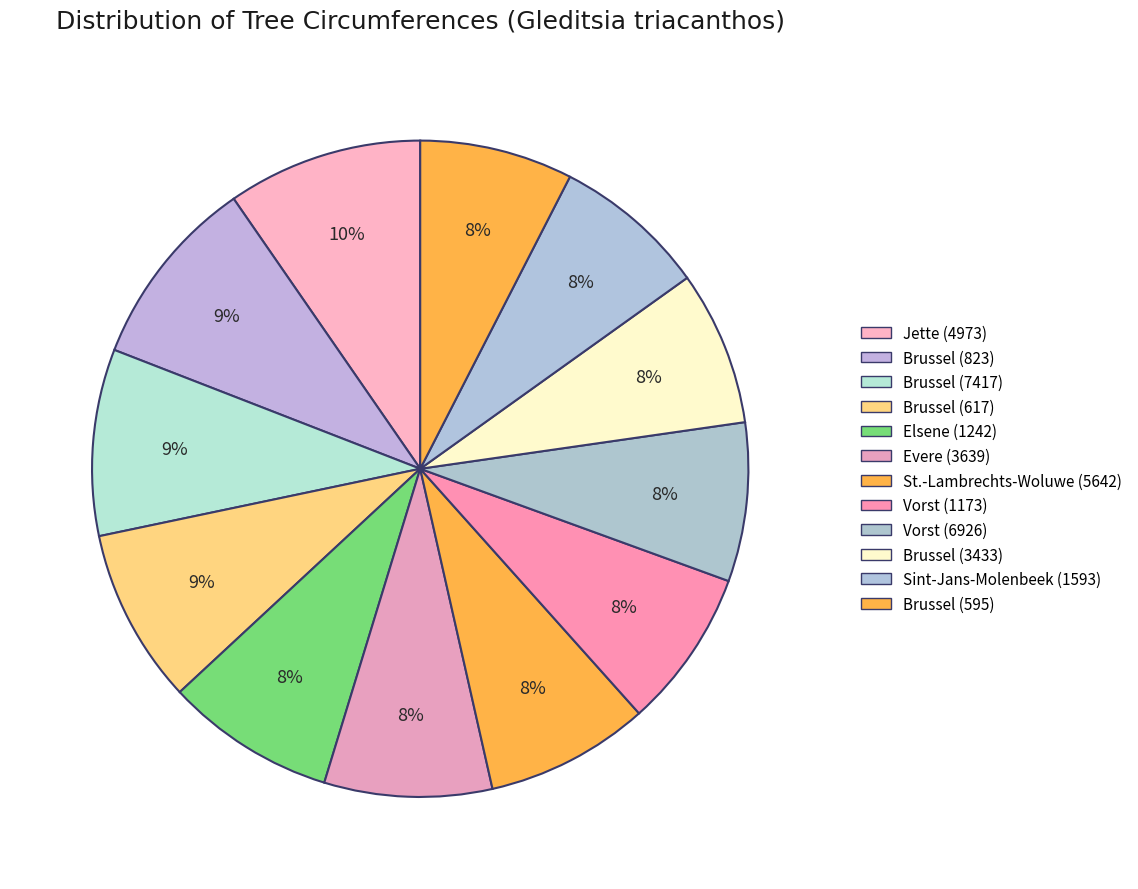

Count the number of slices in the pie.

12